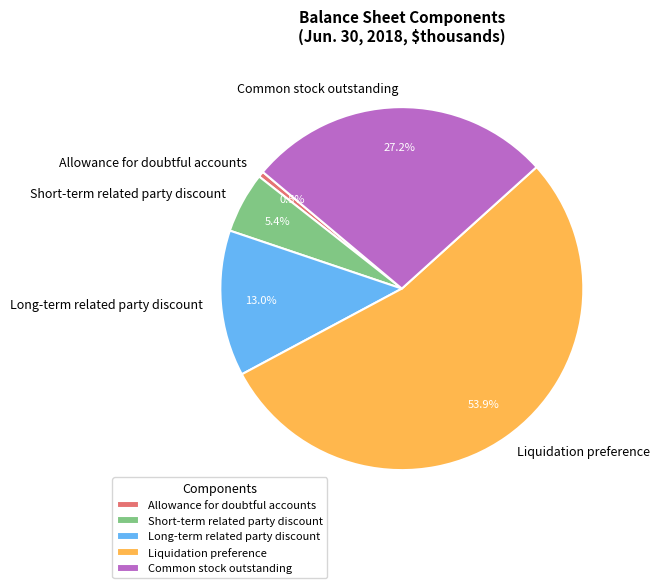

Is the sum of Short-term related party discount and Common stock outstanding greater than half?

No